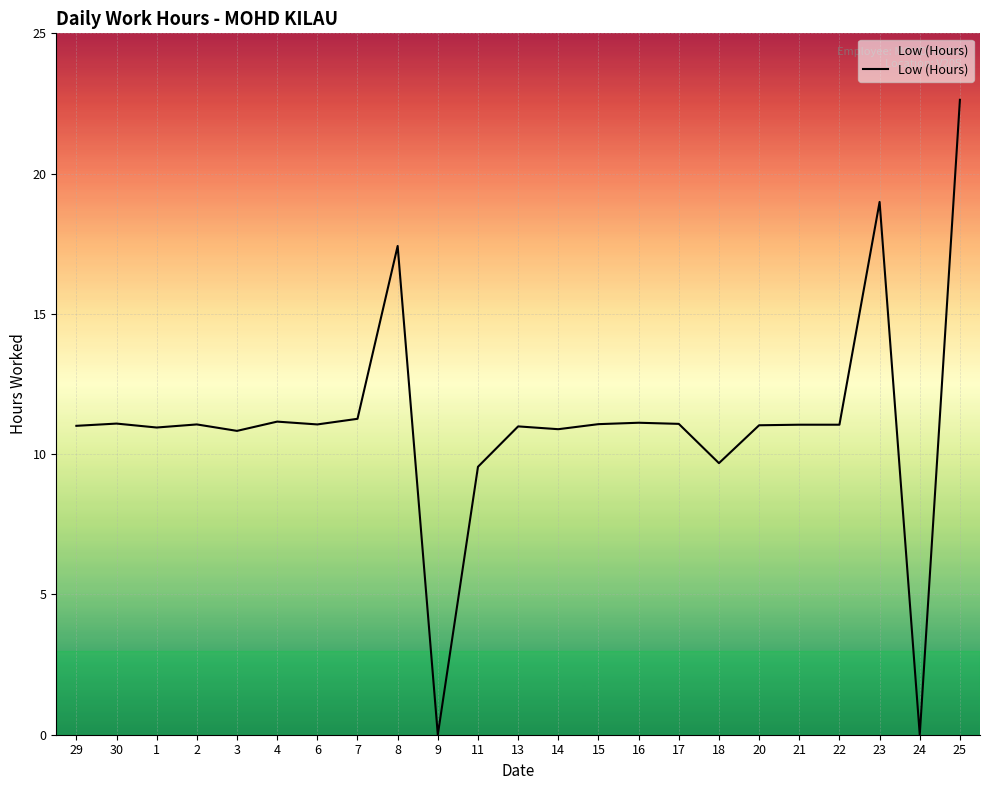

What is the maximum value shown in the chart?

22.6